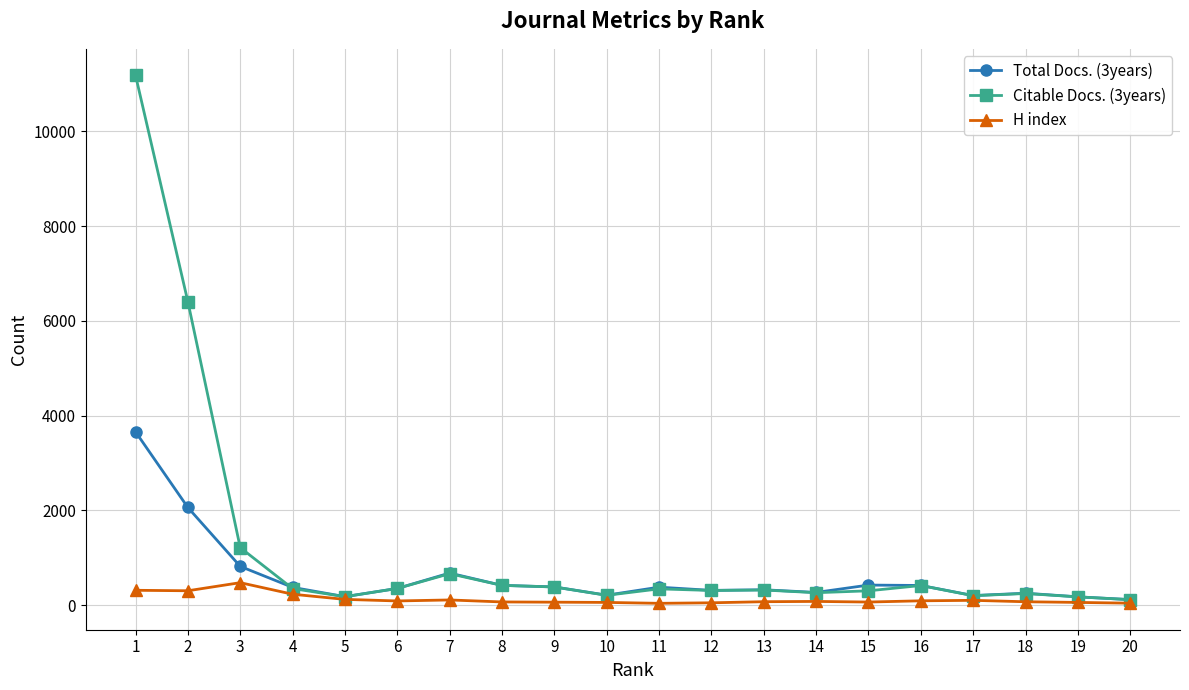

True or false: Citable Docs. (3years) has more than 0 points higher than both neighbors.

True